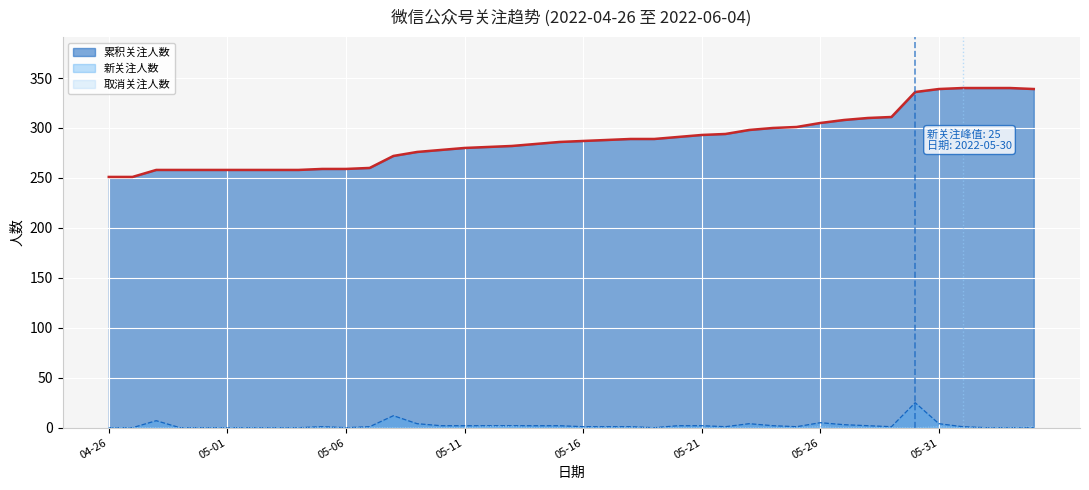

Reading left to right, what are all the values shown in this chart?

累积关注人数: 251	251	258	258	258	258	258	258	258	259	259	260	272	276	278	280	281	282	284	286	287	288	289	289	291	293	294	298	300	301	305	308	310	311	336	339	340	340	340	339
新关注人数: 0	0	7	0	0	0	0	0	0	1	0	1	12	4	2	2	2	2	2	2	1	1	1	0	2	2	1	4	2	1	5	3	2	1	25	4	1	0	0	0
取消关注人数: 0	0	0	0	0	0	0	0	0	0	0	0	0	0	0	0	1	1	0	0	0	0	0	0	0	0	0	0	0	0	1	0	0	0	0	1	0	0	0	1